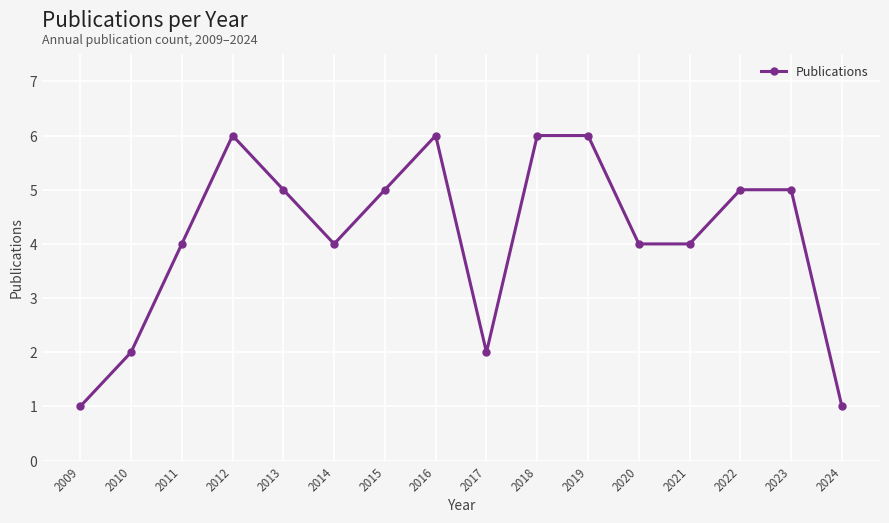

How many lines are shown in the chart?

1